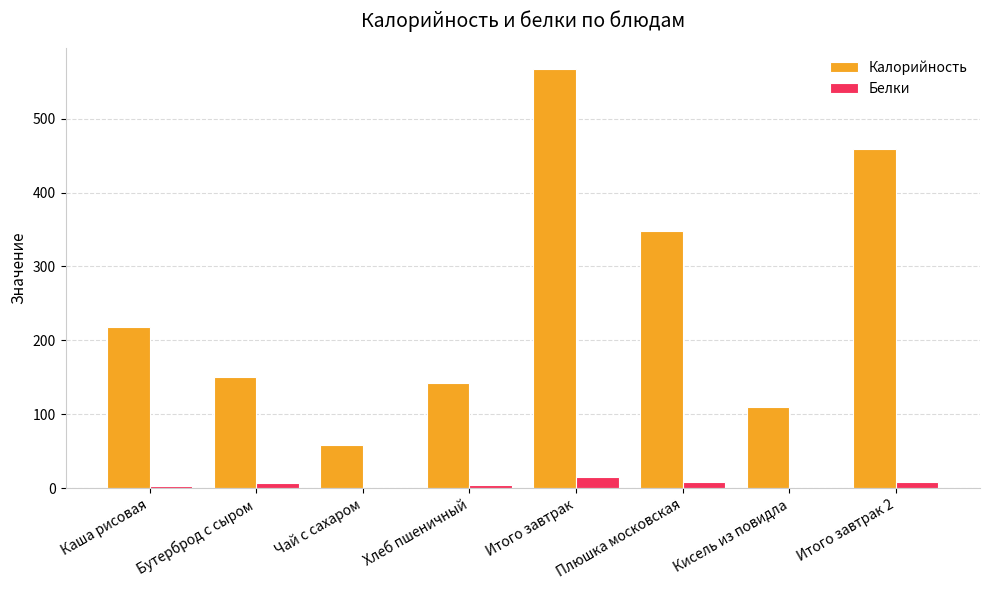

At which category does the chart reach its peak across all series?

Итого завтрак